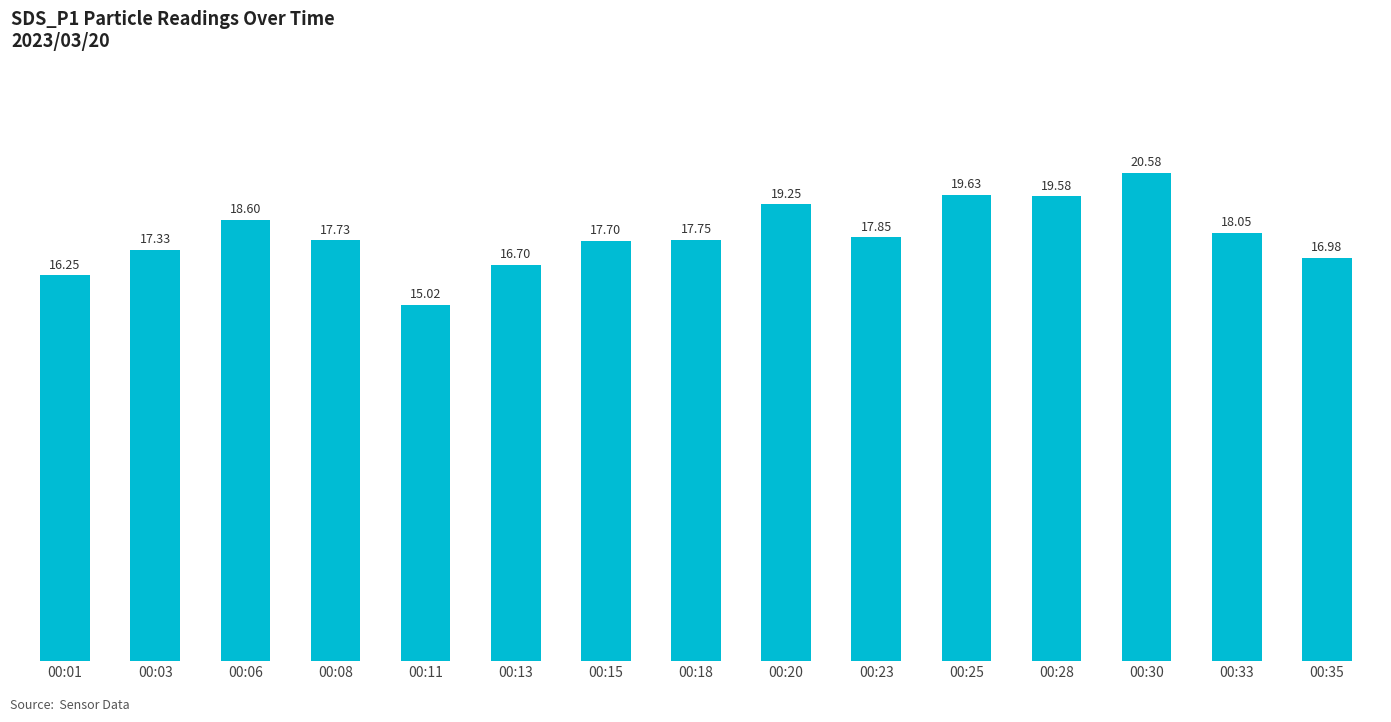

What is the greatest value displayed?

20.6